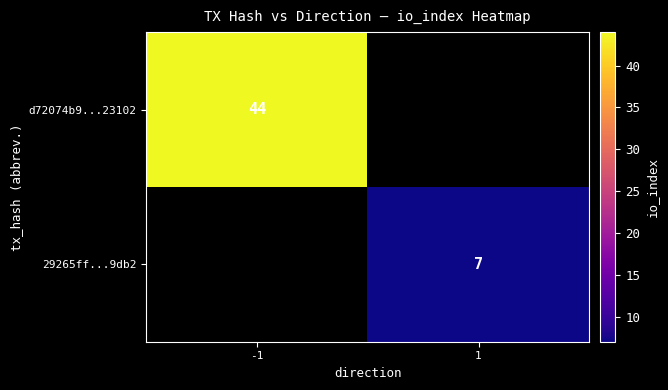

Is it true that d72074b9...23102 equals 44 at -1?

True